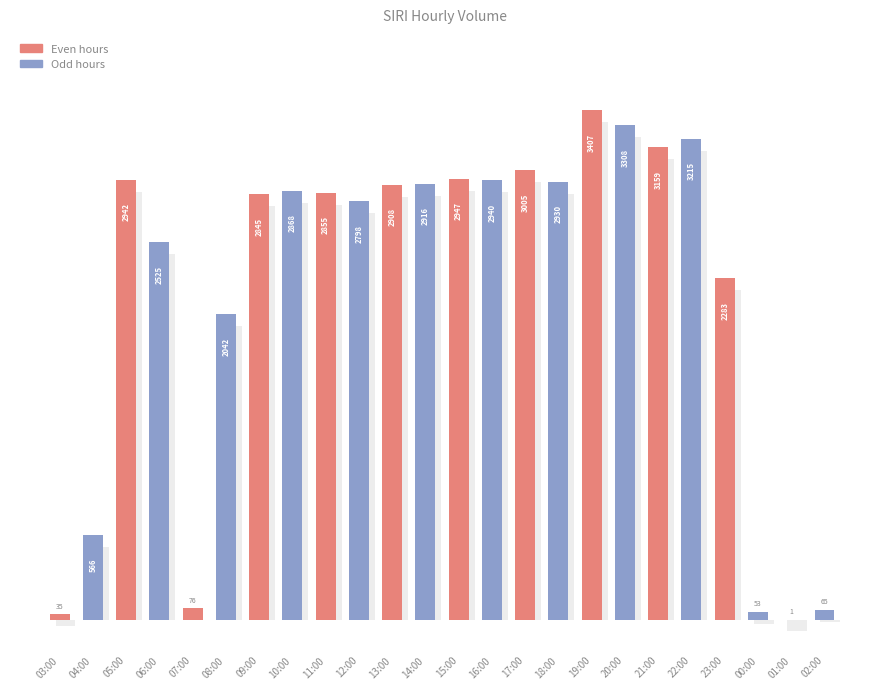

What is the greatest value displayed?

3407